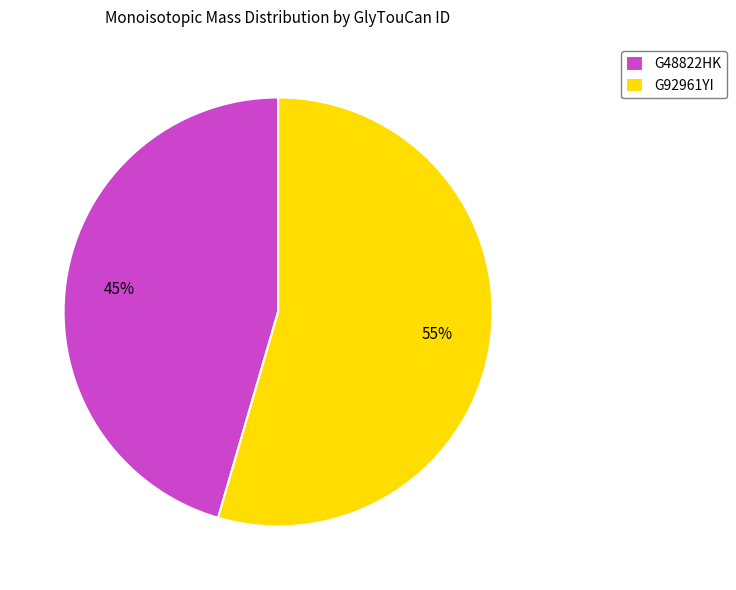

Which slice is the smallest?

G48822HK